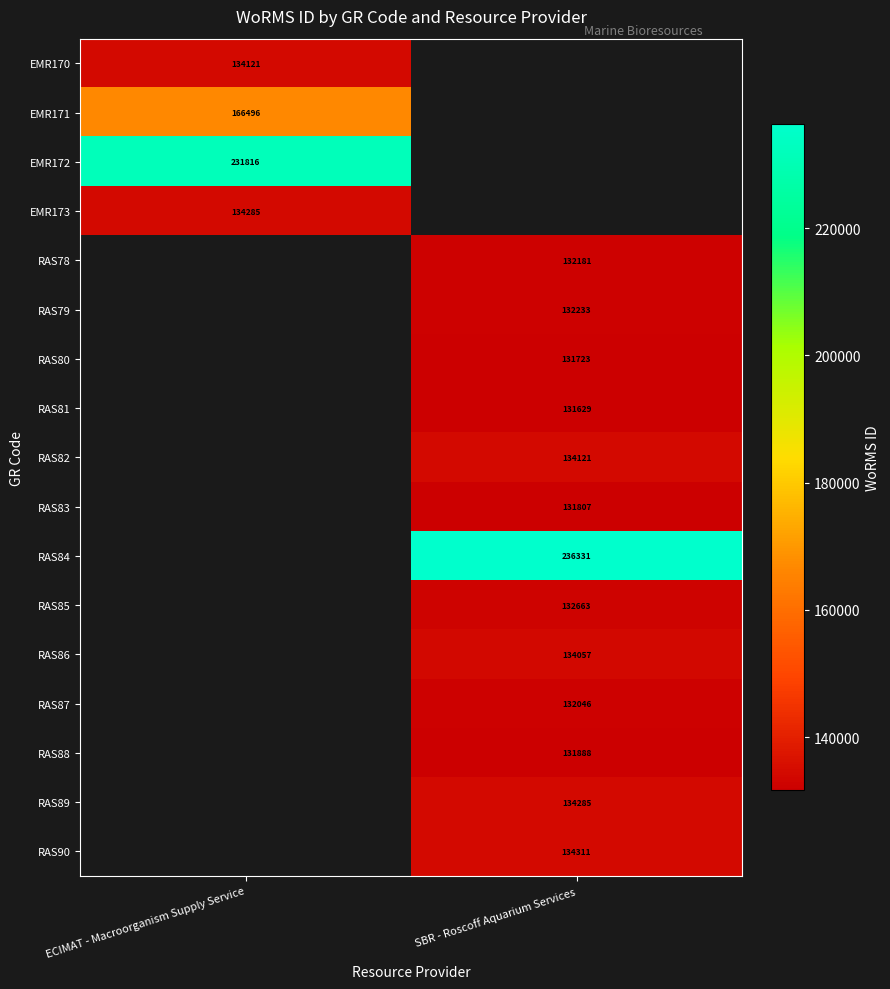

Is it true that RAS78 equals 85251 at SBR - Roscoff Aquarium Services?

False